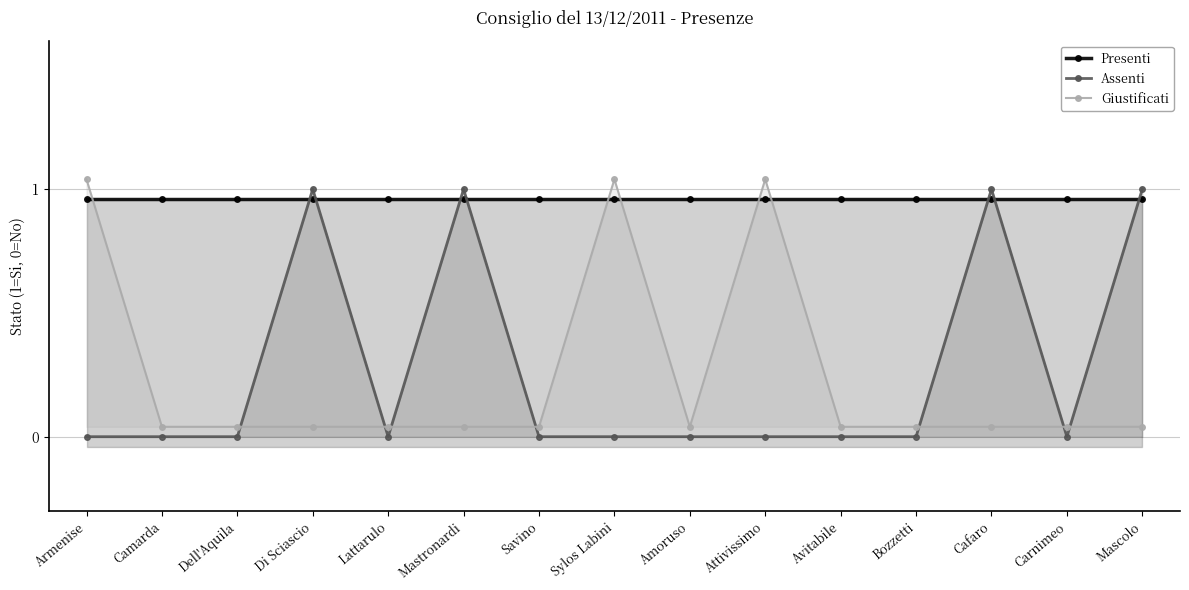

How many times do Presenti and Giustificati cross each other?

5